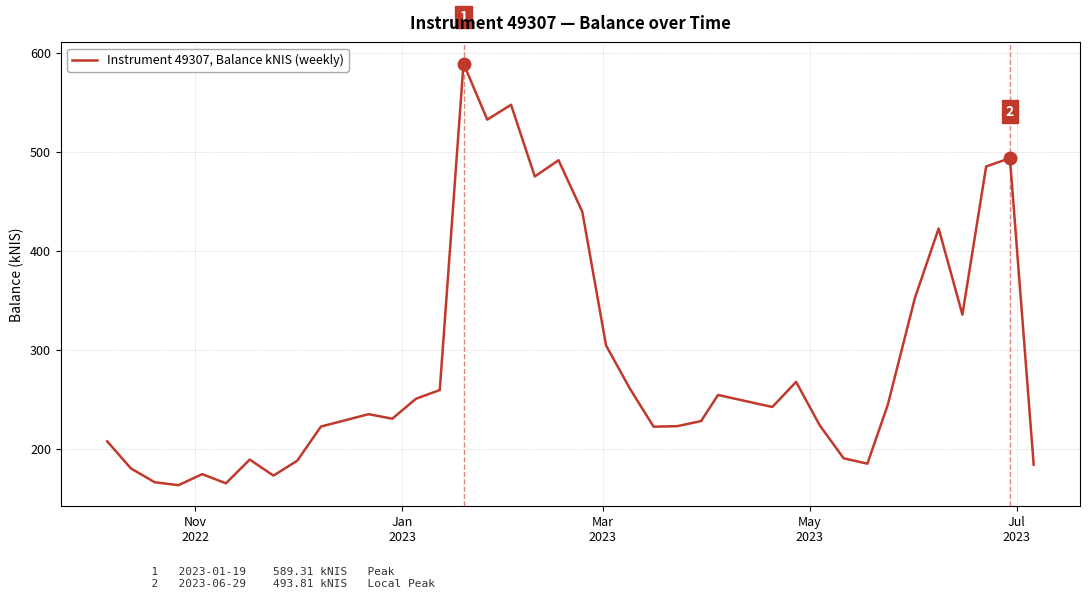

What is the minimum value shown in the chart?

163.8